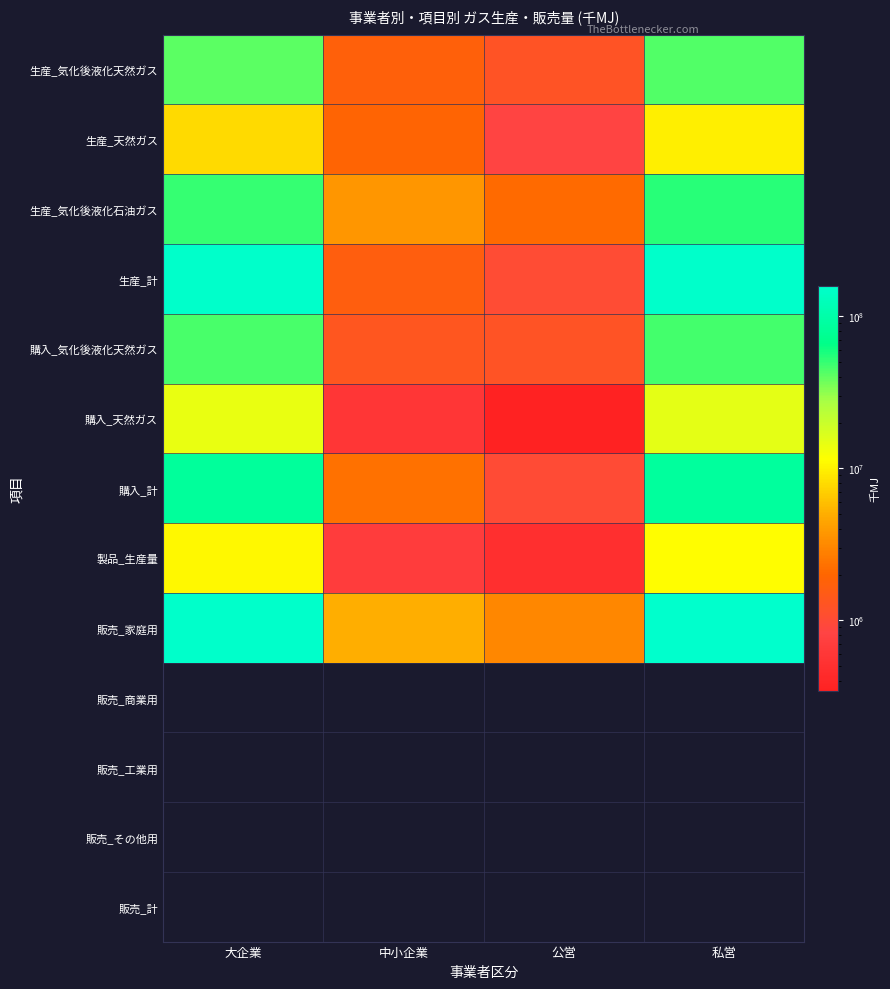

Reading left to right, extract all data points from this chart.

生産_気化後液化天然ガス: 大企業=41448297	中小企業=1743955	公営=1244455	私営=43192252
生産_天然ガス: 大企業=7775663	中小企業=1934963	公営=845215	私営=9710626
生産_気化後液化石油ガス: 大企業=49680578	中小企業=3726486	公営=2091731	私営=53407064
生産_計: 大企業=152177683	中小企業=1651722	公営=1034522	私営=153829405
購入_気化後液化天然ガス: 大企業=44801887	中小企業=1339985	公営=1248397	私営=46141872
購入_天然ガス: 大企業=14432469	中小企業=592015	公営=344273	私営=15024484
購入_計: 大企業=84741725	中小企業=2337189	公営=1009214	私営=87078914
製品_生産量: 大企業=10624185	中小企業=685779	公営=491513	私営=11309964
販売_家庭用: 大企業=154600266	中小企業=4954968	公営=3093397	私営=159555234